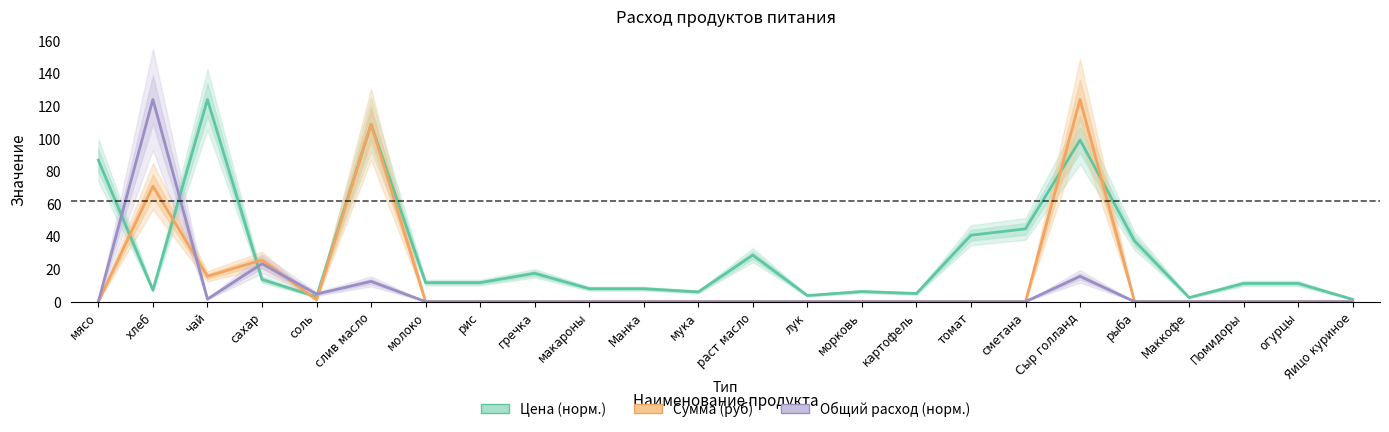

What is the maximum value for Сумма (руб)?

124.0